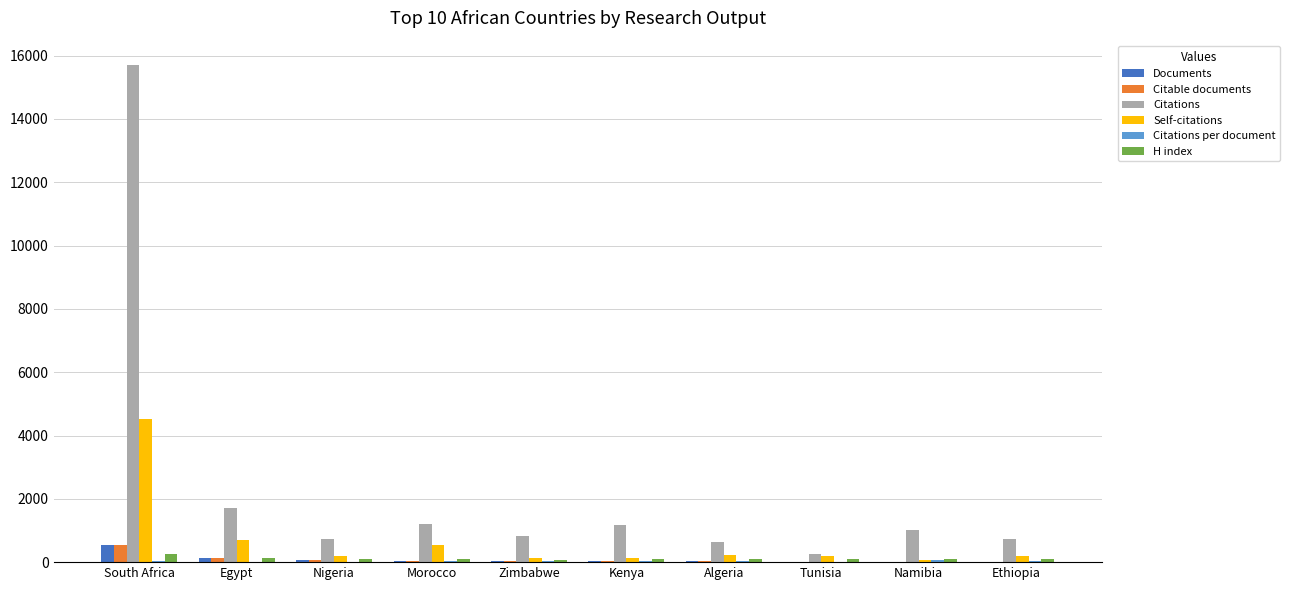

At which label is Self-citations closest to 2296?

Egypt